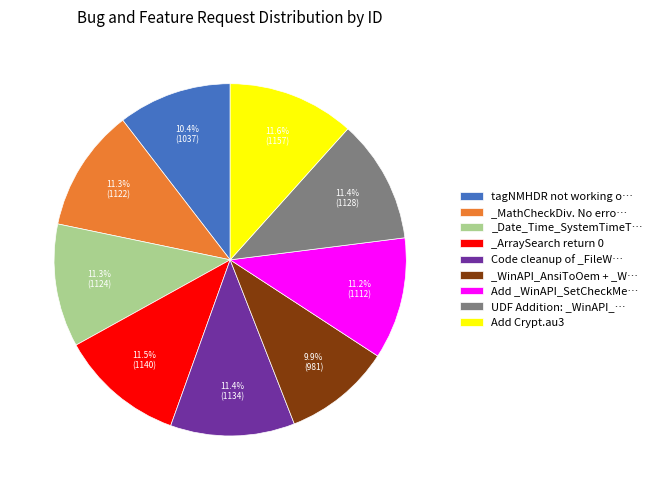

Count the number of slices in the pie.

9